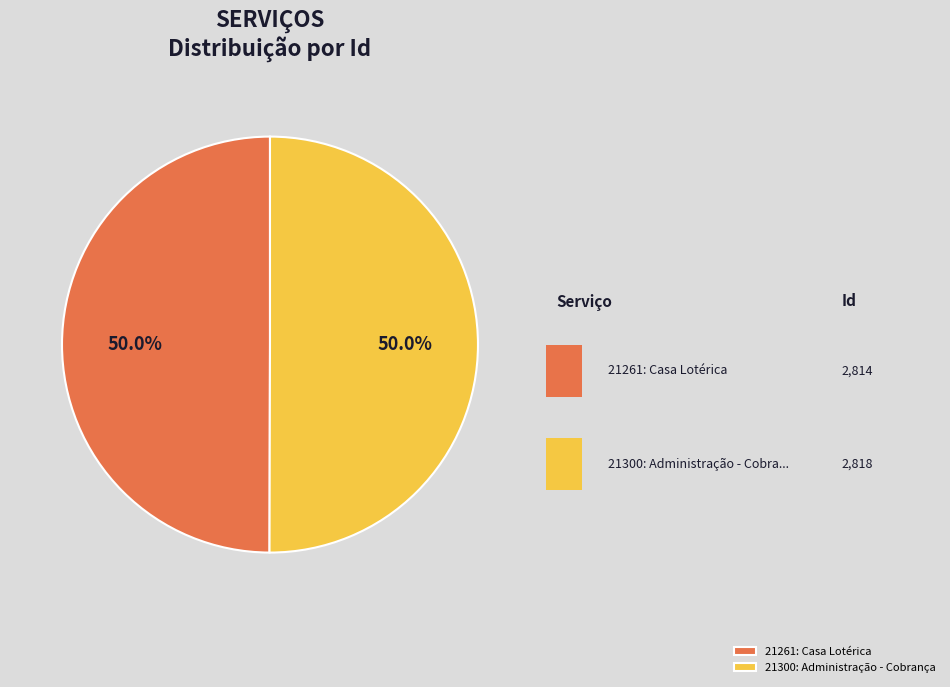

Count the number of slices in the pie.

2